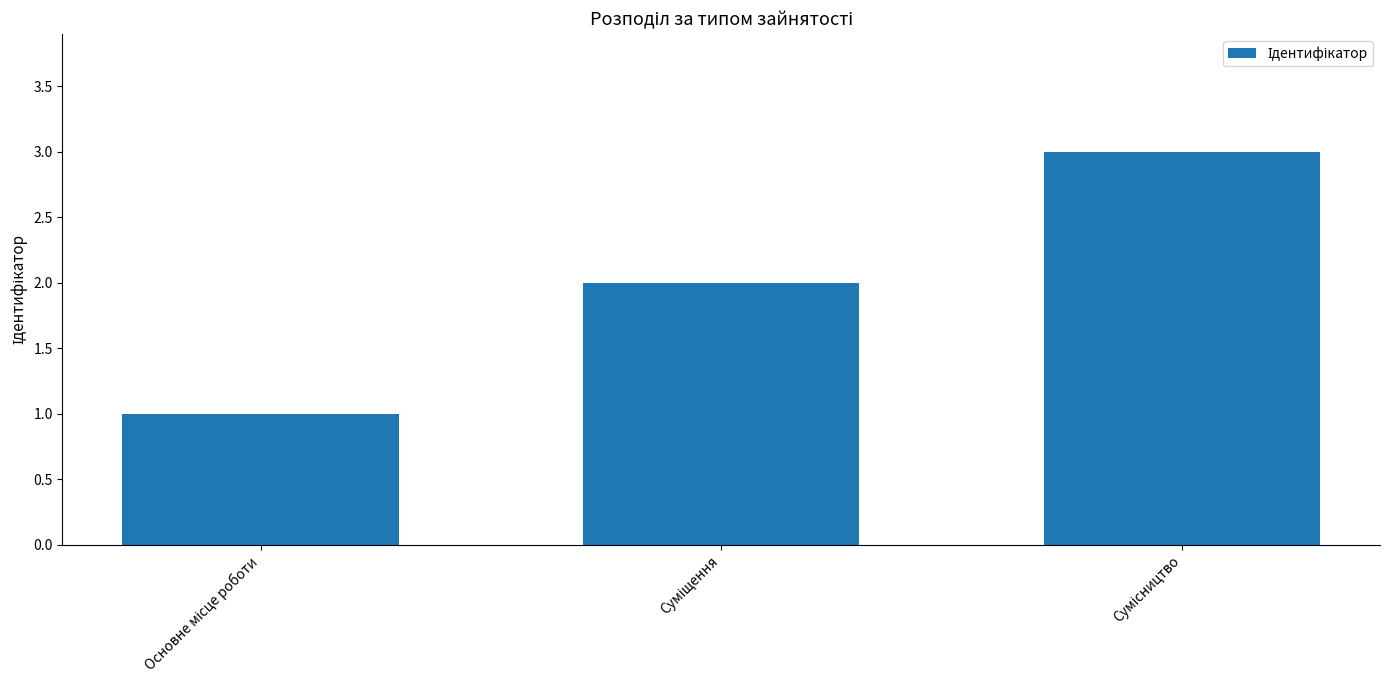

What is the average value?

2